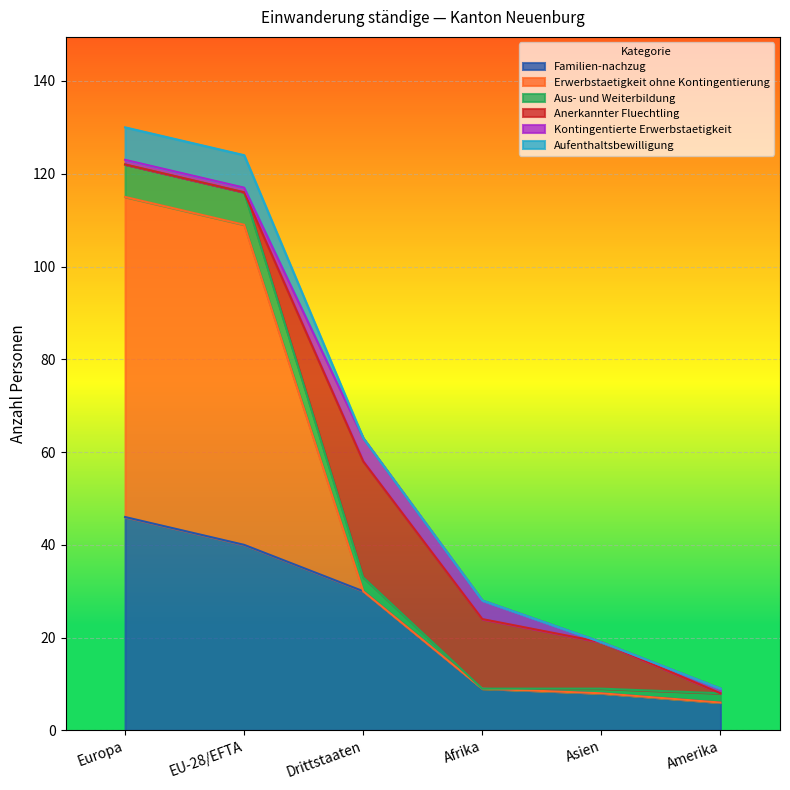

True or false: Aufenthaltsbewilligung and Familien-nachzug intersect in this chart.

False